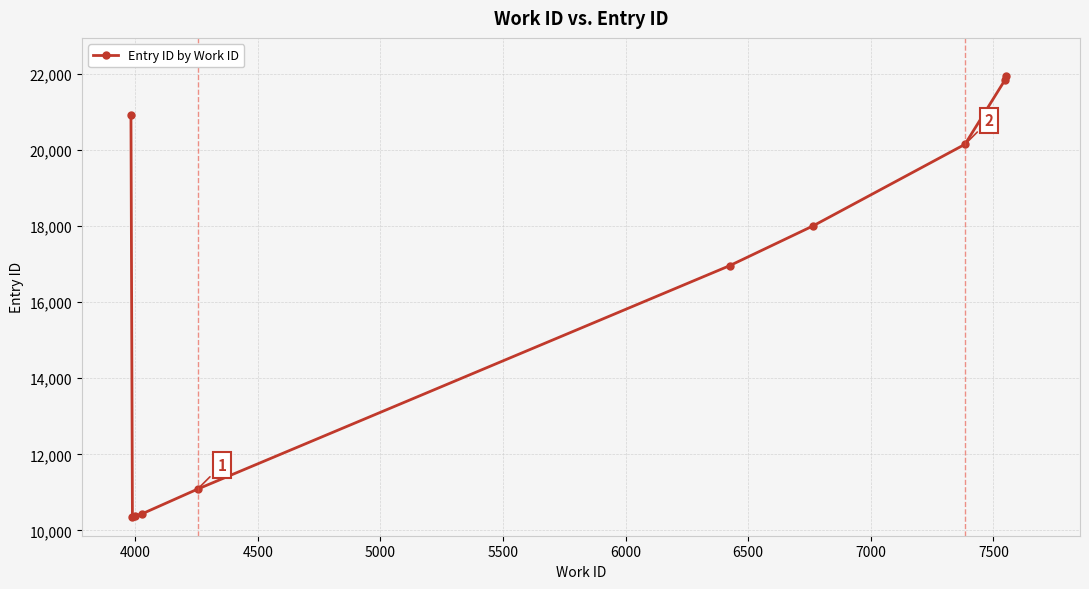

True or false: the data has more than 2 interior local peaks.

False